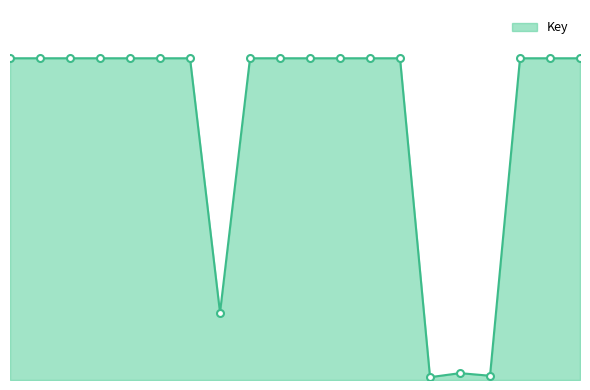

Reading left to right, list all the values displayed in this chart.

2137698925	2137705319	2137705275	2137705286	2137665340	2137657488	2137672417	447777279	2137669256	2137709466	2137663524	2137685754	2137685776	2137662047	18768122	45562444	28279035	2137678934	2137664070	2137656784